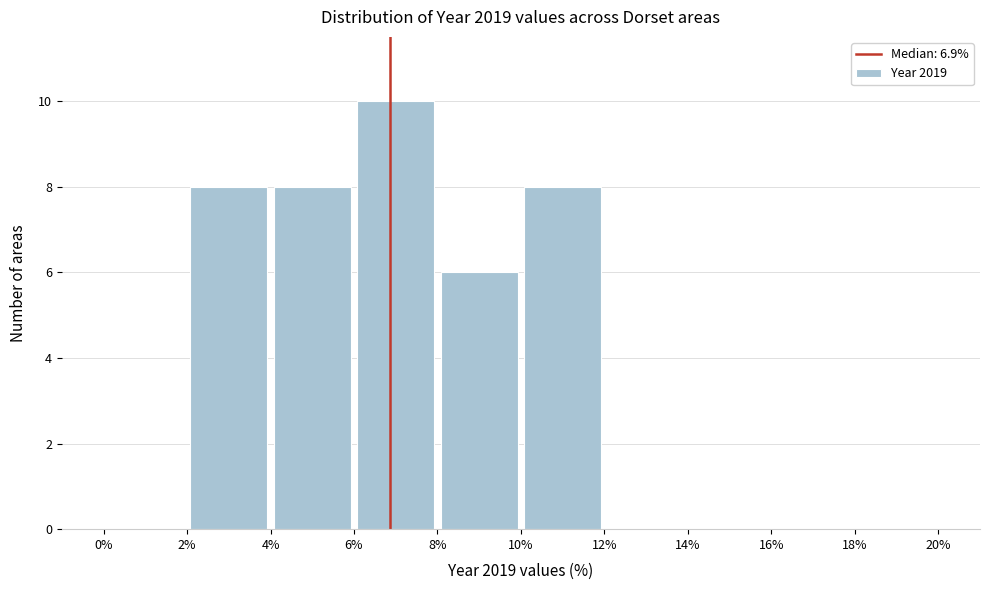

Reading left to right, transcribe this chart: for each bar, give the range it covers on the x-axis and its height. The values are not printed on the chart, so give them approximately, as read against the axis.

0% to 2%: 0
2% to 4%: 8
4% to 6%: 8
6% to 8%: 10
8% to 10%: 6
10% to 12%: 8
12% to 14%: 0
14% to 16%: 0
16% to 18%: 0
18% to 20%: 0